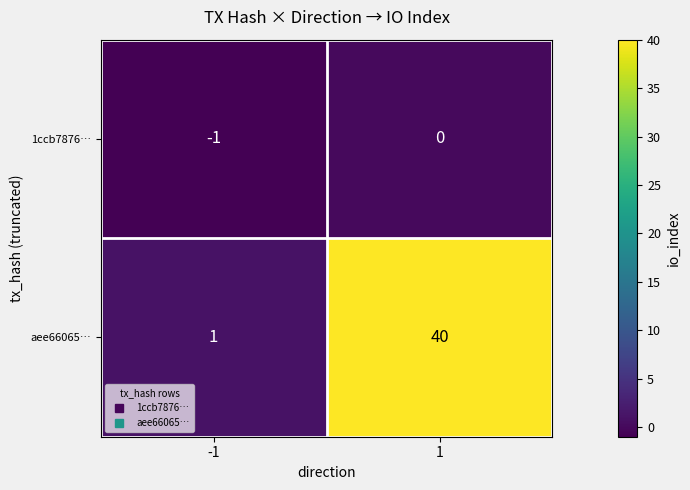

At which category is the sum across all series the highest?

1